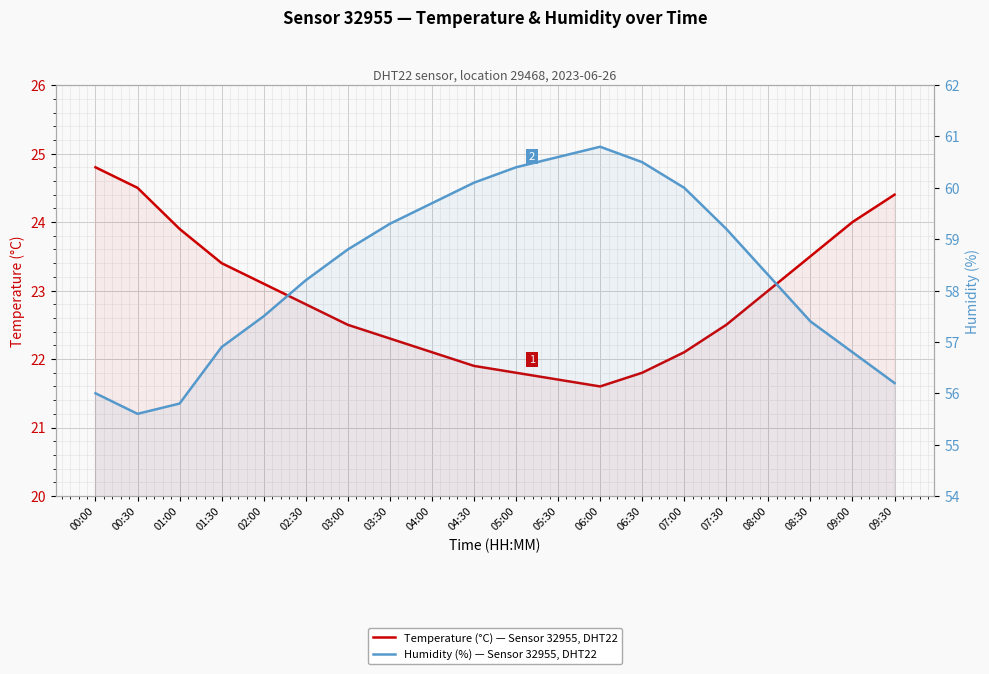

Is the value of Temperature (°C) at 04:30 greater than the value of Humidity (%) at 07:30?

No